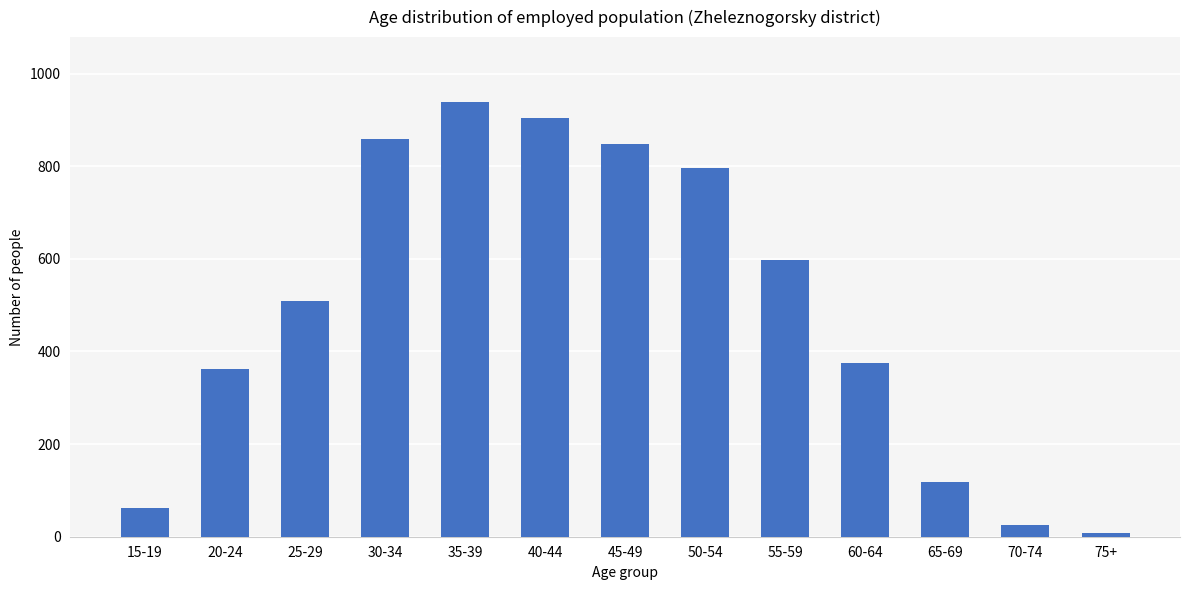

What is the label of the 9th bar from the left?

55-59